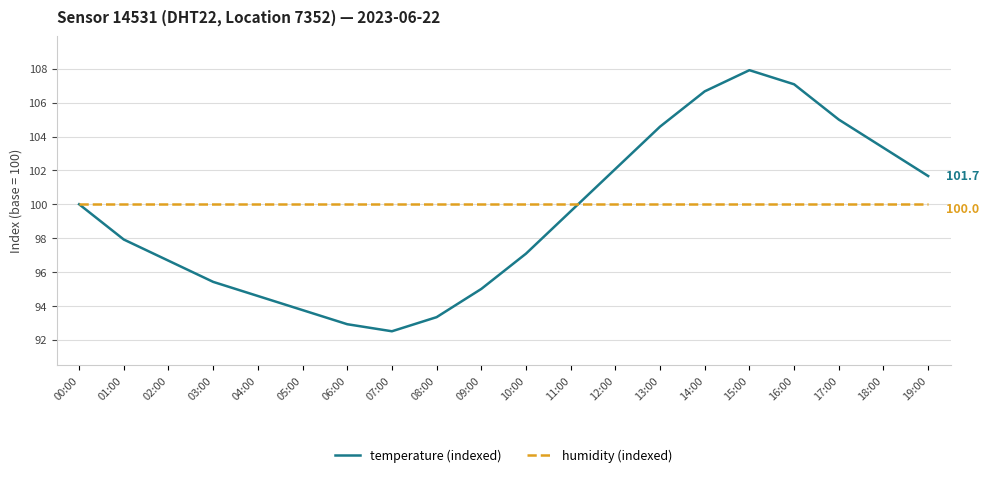

What is the smallest value displayed?

92.5